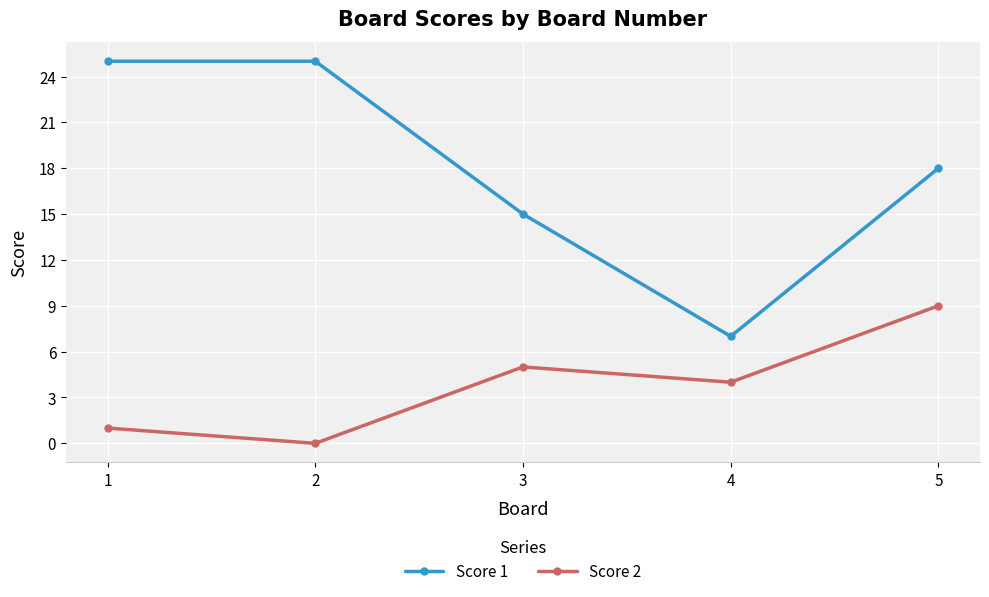

At 1, list the series in order from smallest to largest.

Score 2, Score 1